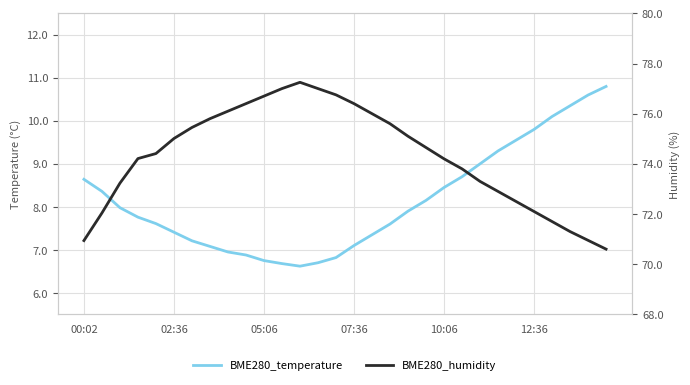

The BME280_humidity series shows 77.0 at 11. True or false?

True